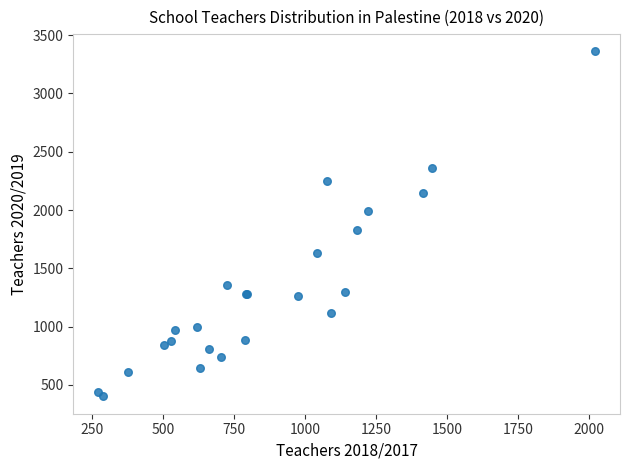

What Y value in the scatter plot is closest to 1881?

1831